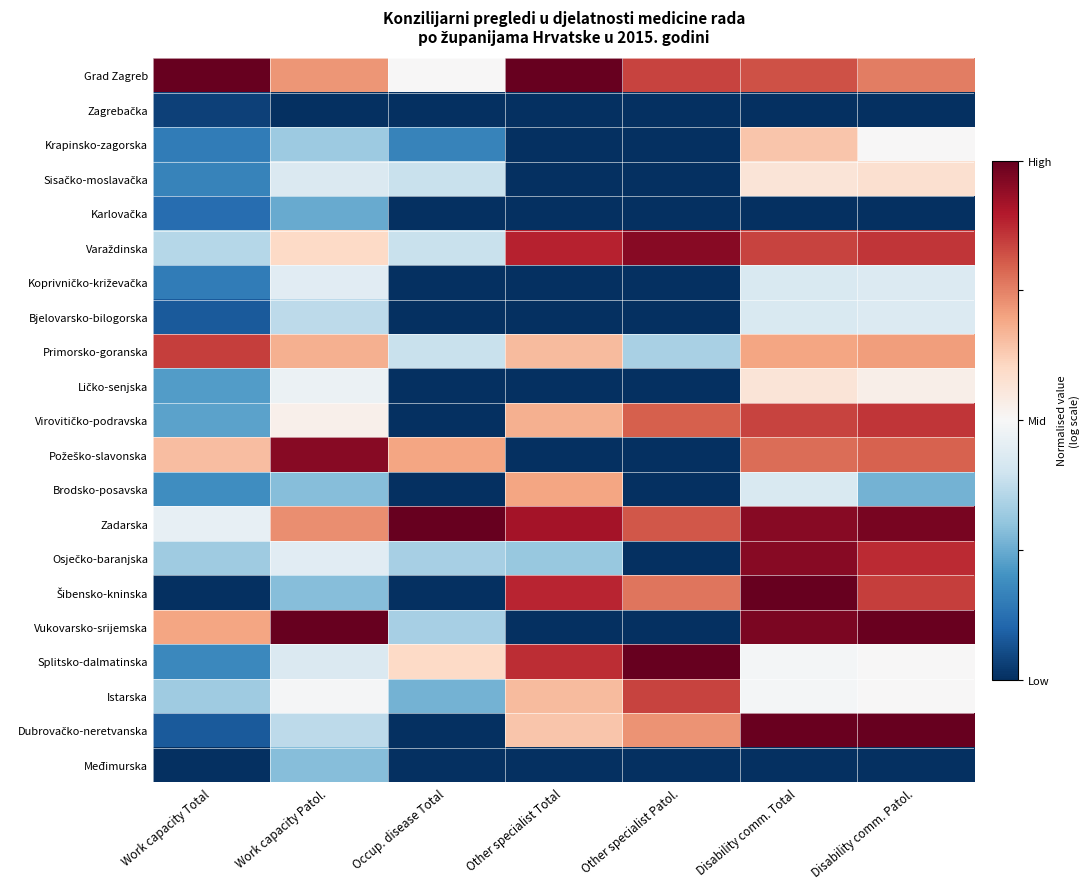

What is the total value across all series at Other specialist Total?

-4.6